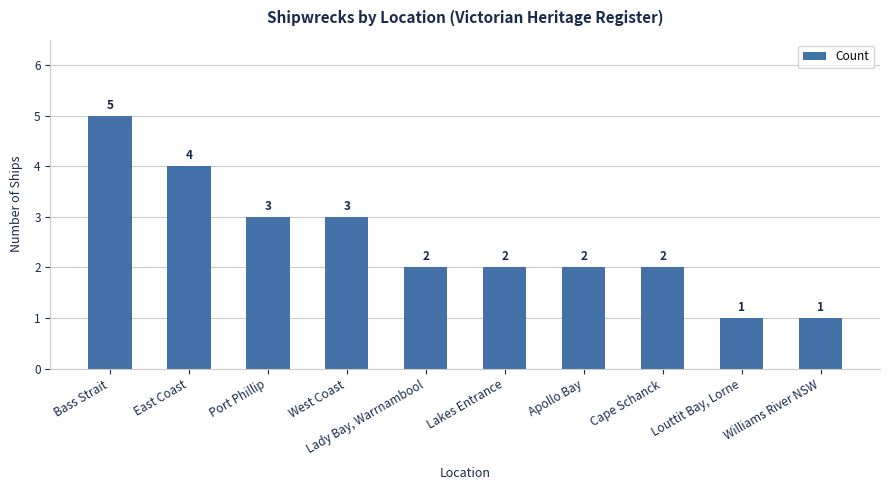

How many data points are less than 2?

2